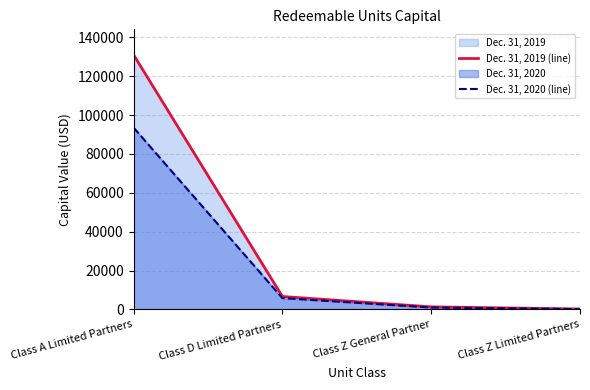

At which label does Dec. 31, 2019 (line) first exceed 6654?

Class A Limited Partners